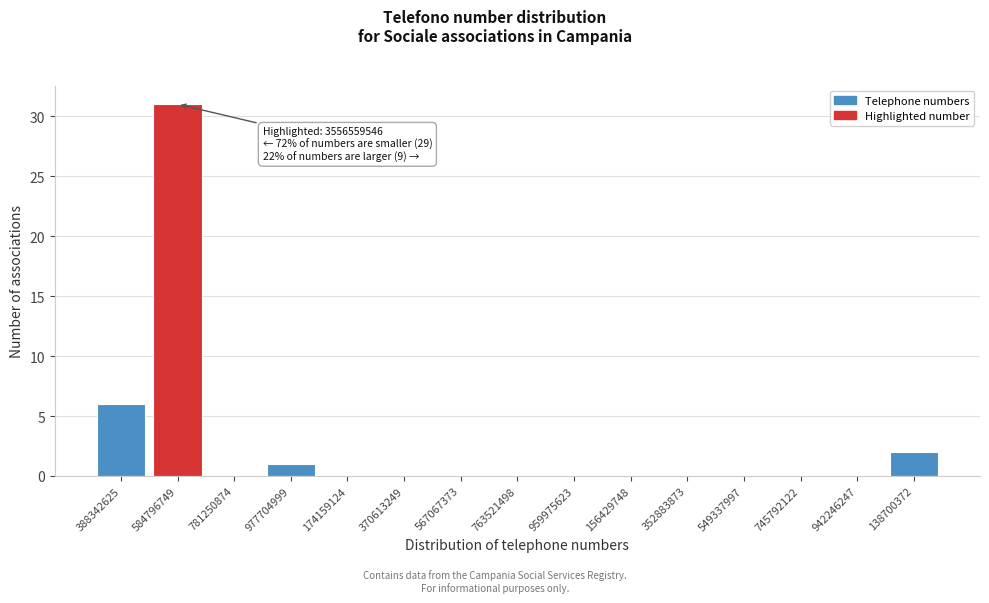

Reading right to left, what are all the values shown in this chart?

138700372=2	942246247=0	745792122=0	549337997=0	352883873=0	156429748=0	959975623=0	763521498=0	567067373=0	370613249=0	174159124=0	977704999=1	781250874=0	584796749=31	388342625=6